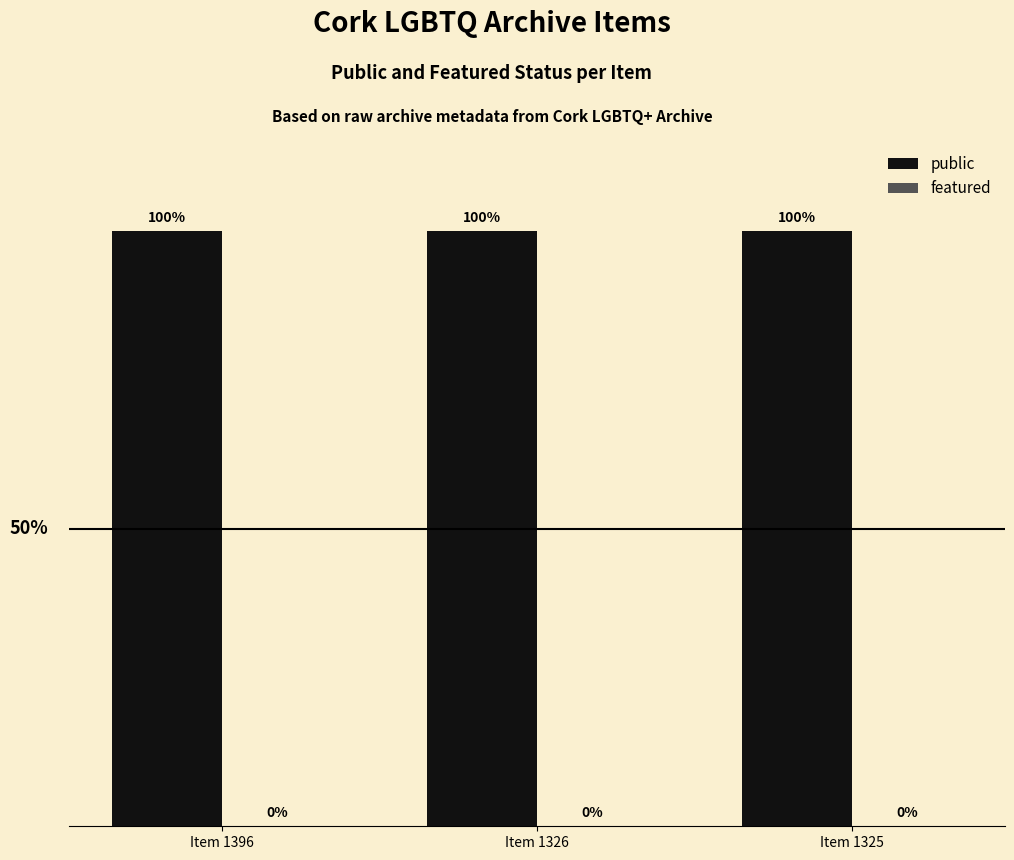

At which label is public closest to 1?

Item 1396